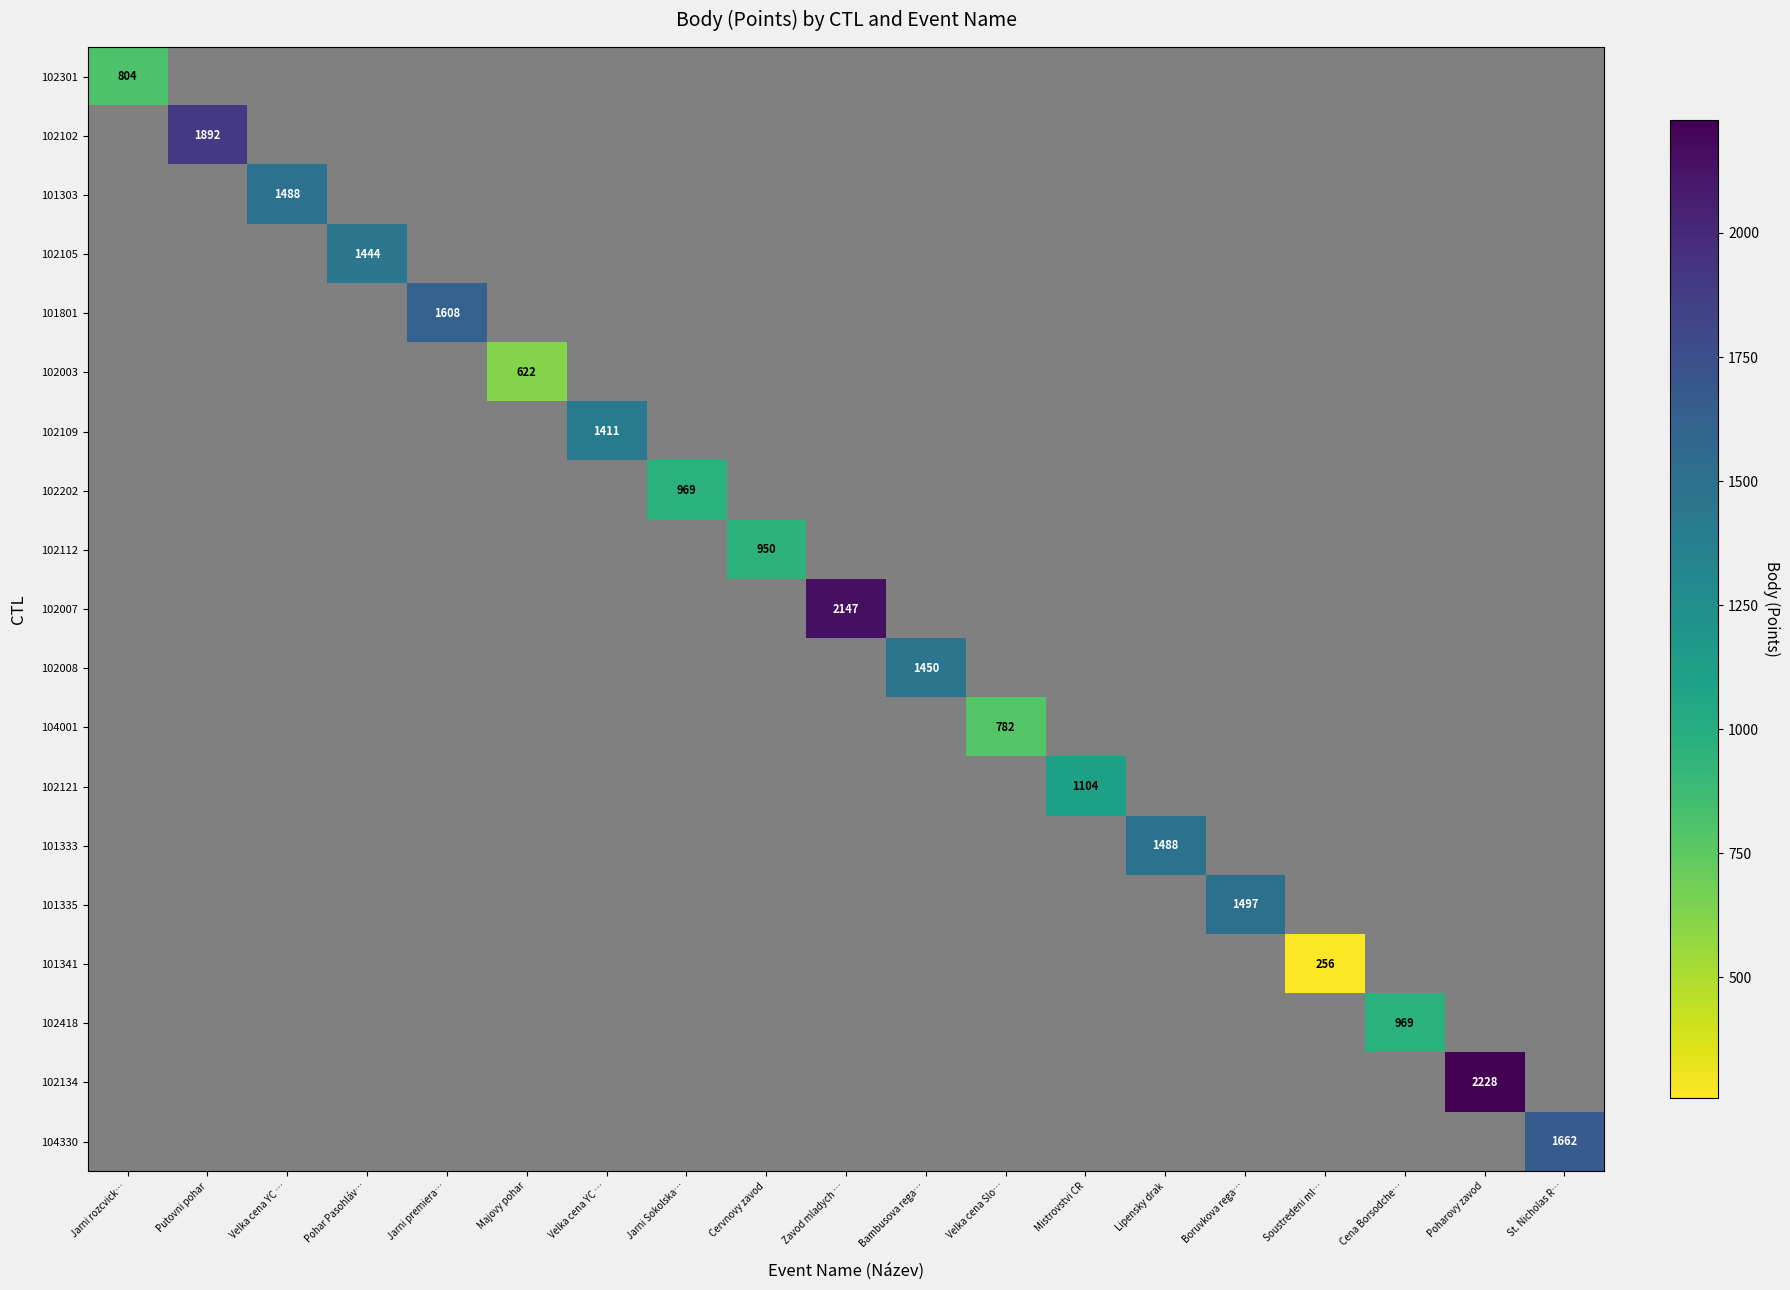

At how many categories does at least one series exceed 2171?

1